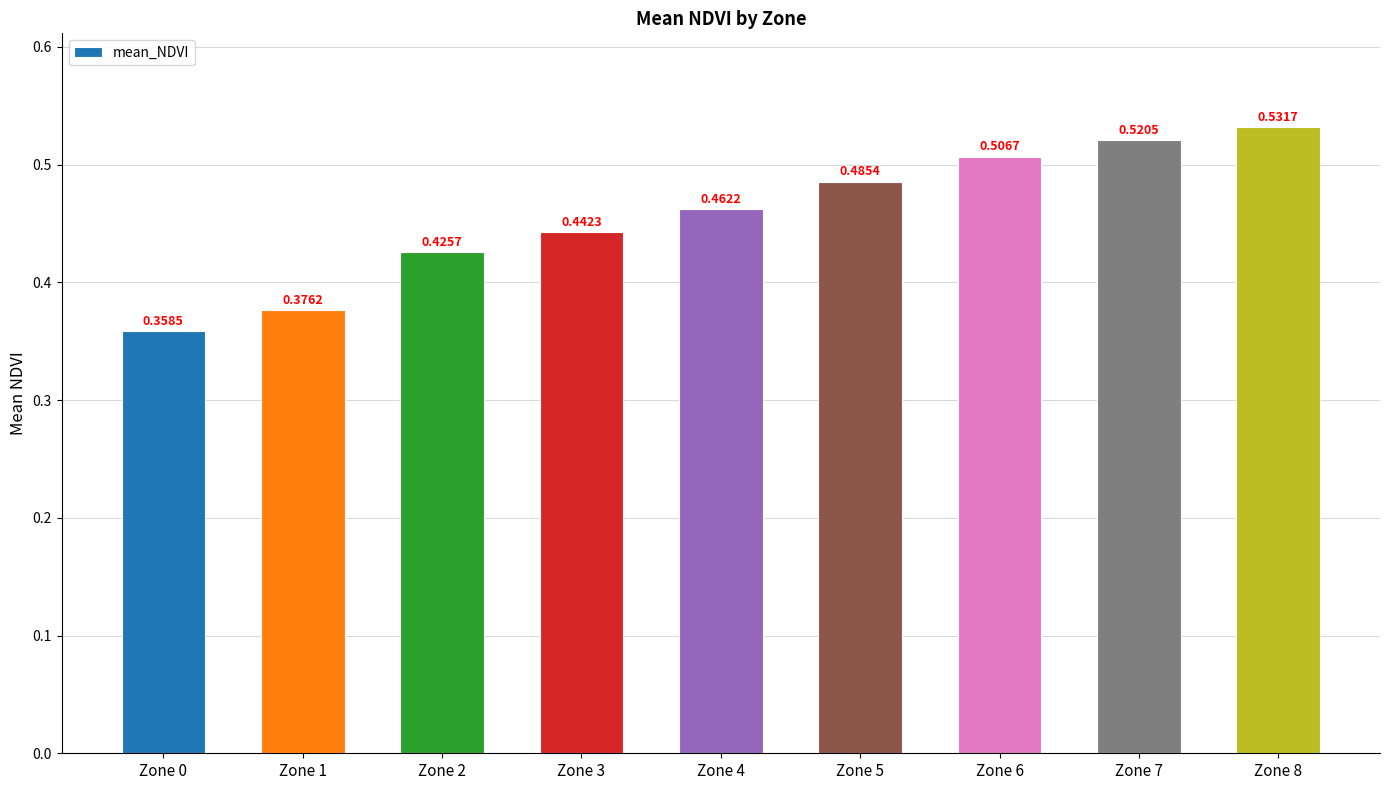

List the labels in order of value, smallest first.

Zone 0, Zone 1, Zone 2, Zone 3, Zone 4, Zone 5, Zone 6, Zone 7, Zone 8